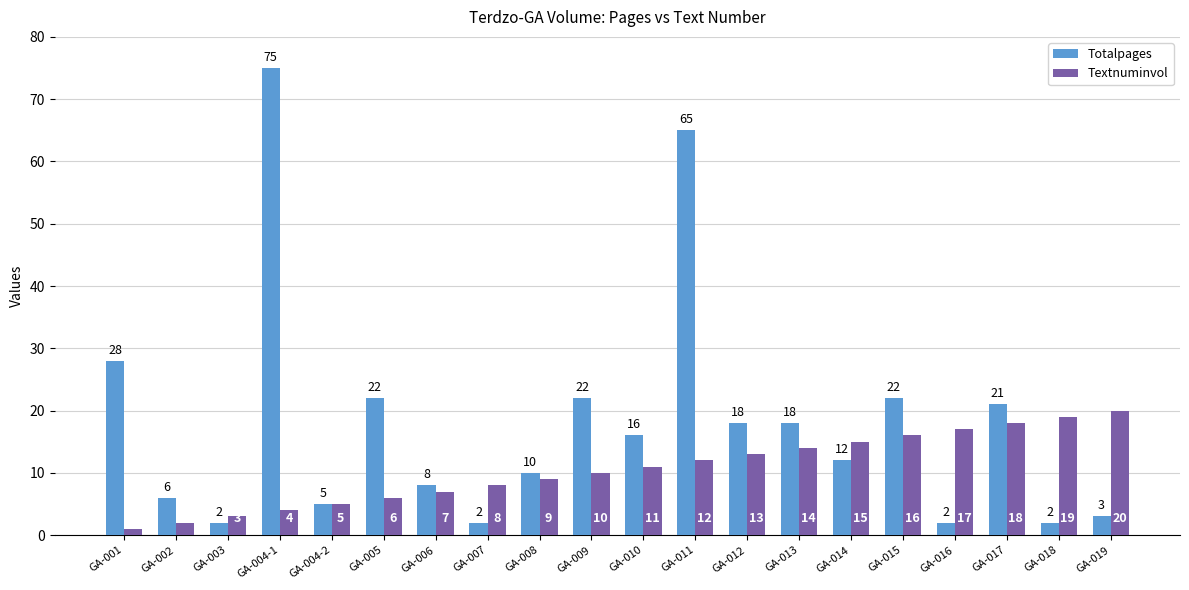

At which category is the sum across all series the highest?

GA-004-1